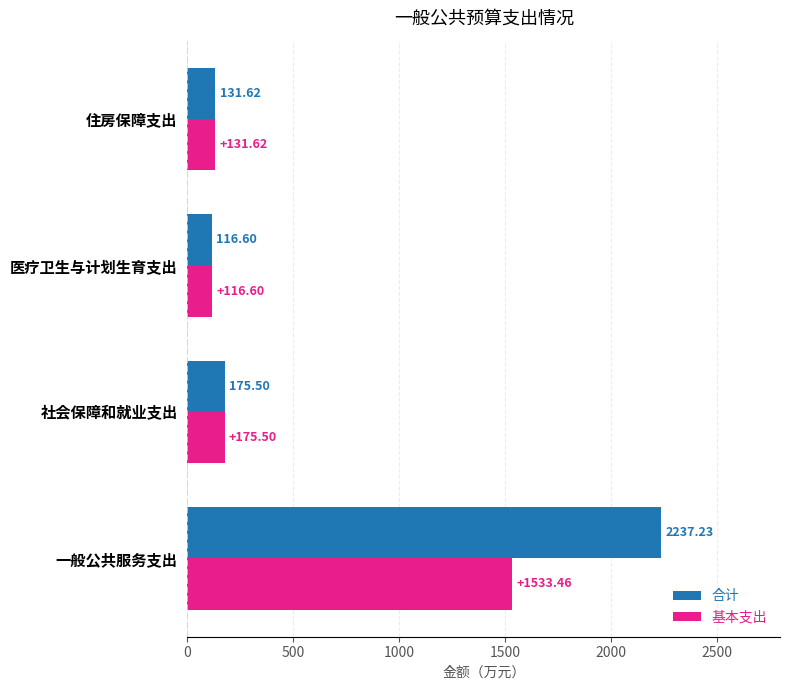

What is the lowest value of the 合计 series?

116.6